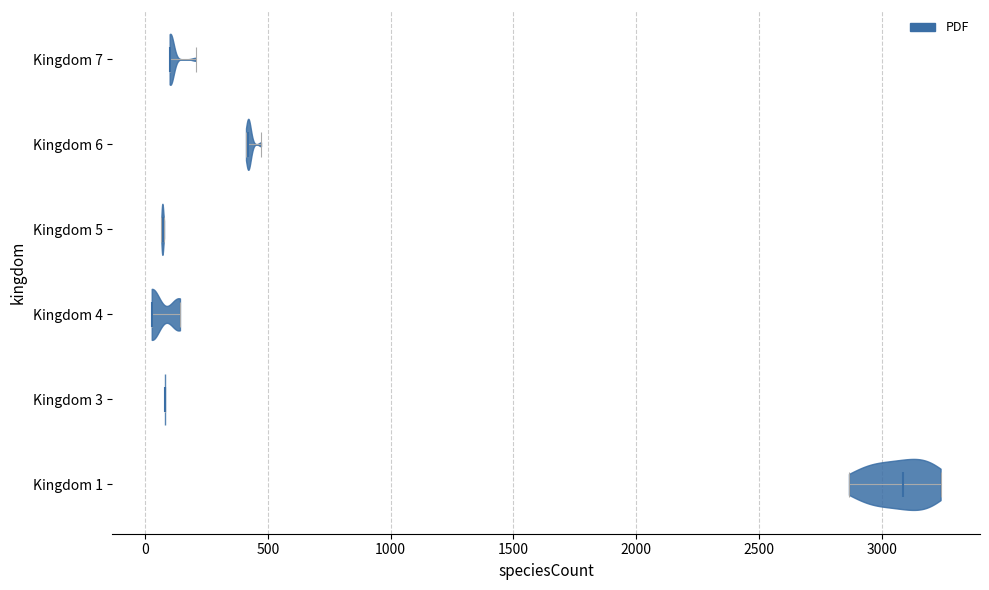

What is the lowest point the violin for Kingdom 3 reaches on the x-axis? The values are not printed on the chart, so give them approximately, as read against the axis.

100